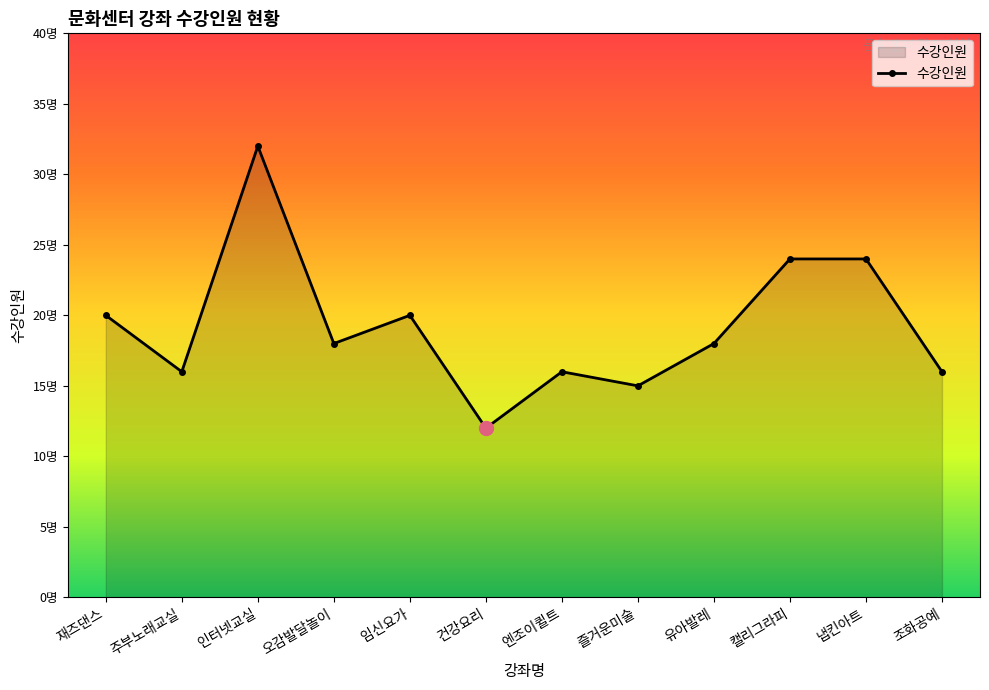

Which category has the lowest value across all series?

건강요리